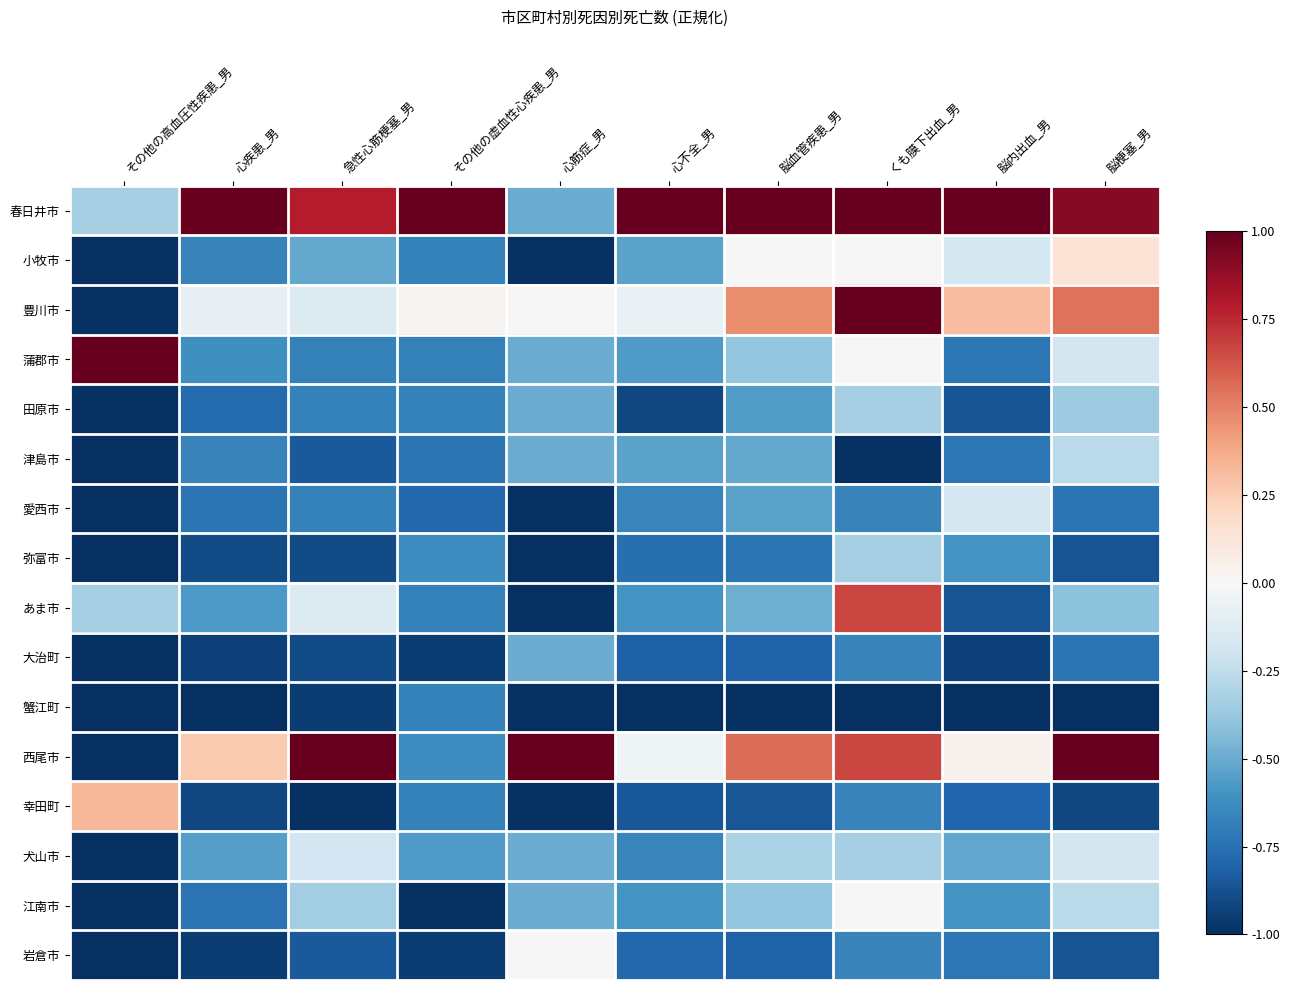

Reading right to left, transcribe all the data shown in this chart.

春日井市: 脳梗塞_男=0.9	脳内出血_男=1.0	くも膜下出血_男=1.0	脳血管疾患_男=1.0	心不全_男=1.0	心筋症_男=-0.5	その他の虚血性心疾患_男=1.0	急性心筋梗塞_男=0.8	心疾患_男=1.0	その他の高血圧性疾患_男=-0.3
小牧市: 脳梗塞_男=0.1	脳内出血_男=-0.2	くも膜下出血_男=0.0	脳血管疾患_男=0.0	心不全_男=-0.5	心筋症_男=-1.0	その他の虚血性心疾患_男=-0.7	急性心筋梗塞_男=-0.5	心疾患_男=-0.7	その他の高血圧性疾患_男=-1.0
豊川市: 脳梗塞_男=0.5	脳内出血_男=0.3	くも膜下出血_男=1.0	脳血管疾患_男=0.5	心不全_男=-0.1	心筋症_男=0.0	その他の虚血性心疾患_男=0.0	急性心筋梗塞_男=-0.1	心疾患_男=-0.1	その他の高血圧性疾患_男=-1.0
蒲郡市: 脳梗塞_男=-0.2	脳内出血_男=-0.7	くも膜下出血_男=0.0	脳血管疾患_男=-0.4	心不全_男=-0.6	心筋症_男=-0.5	その他の虚血性心疾患_男=-0.7	急性心筋梗塞_男=-0.7	心疾患_男=-0.6	その他の高血圧性疾患_男=1.0
田原市: 脳梗塞_男=-0.4	脳内出血_男=-0.9	くも膜下出血_男=-0.3	脳血管疾患_男=-0.6	心不全_男=-0.9	心筋症_男=-0.5	その他の虚血性心疾患_男=-0.7	急性心筋梗塞_男=-0.7	心疾患_男=-0.8	その他の高血圧性疾患_男=-1.0
津島市: 脳梗塞_男=-0.3	脳内出血_男=-0.7	くも膜下出血_男=-1.0	脳血管疾患_男=-0.5	心不全_男=-0.5	心筋症_男=-0.5	その他の虚血性心疾患_男=-0.7	急性心筋梗塞_男=-0.8	心疾患_男=-0.7	その他の高血圧性疾患_男=-1.0
愛西市: 脳梗塞_男=-0.7	脳内出血_男=-0.2	くも膜下出血_男=-0.7	脳血管疾患_男=-0.5	心不全_男=-0.7	心筋症_男=-1.0	その他の虚血性心疾患_男=-0.8	急性心筋梗塞_男=-0.7	心疾患_男=-0.7	その他の高血圧性疾患_男=-1.0
弥富市: 脳梗塞_男=-0.9	脳内出血_男=-0.6	くも膜下出血_男=-0.3	脳血管疾患_男=-0.7	心不全_男=-0.8	心筋症_男=-1.0	その他の虚血性心疾患_男=-0.6	急性心筋梗塞_男=-0.9	心疾患_男=-0.9	その他の高血圧性疾患_男=-1.0
あま市: 脳梗塞_男=-0.4	脳内出血_男=-0.9	くも膜下出血_男=0.7	脳血管疾患_男=-0.5	心不全_男=-0.6	心筋症_男=-1.0	その他の虚血性心疾患_男=-0.7	急性心筋梗塞_男=-0.1	心疾患_男=-0.6	その他の高血圧性疾患_男=-0.3
大治町: 脳梗塞_男=-0.7	脳内出血_男=-0.9	くも膜下出血_男=-0.7	脳血管疾患_男=-0.8	心不全_男=-0.8	心筋症_男=-0.5	その他の虚血性心疾患_男=-0.9	急性心筋梗塞_男=-0.9	心疾患_男=-0.9	その他の高血圧性疾患_男=-1.0
蟹江町: 脳梗塞_男=-1.0	脳内出血_男=-1.0	くも膜下出血_男=-1.0	脳血管疾患_男=-1.0	心不全_男=-1.0	心筋症_男=-1.0	その他の虚血性心疾患_男=-0.7	急性心筋梗塞_男=-0.9	心疾患_男=-1.0	その他の高血圧性疾患_男=-1.0
西尾市: 脳梗塞_男=1.0	脳内出血_男=0.0	くも膜下出血_男=0.7	脳血管疾患_男=0.6	心不全_男=-0.0	心筋症_男=1.0	その他の虚血性心疾患_男=-0.6	急性心筋梗塞_男=1.0	心疾患_男=0.3	その他の高血圧性疾患_男=-1.0
幸田町: 脳梗塞_男=-0.9	脳内出血_男=-0.8	くも膜下出血_男=-0.7	脳血管疾患_男=-0.9	心不全_男=-0.8	心筋症_男=-1.0	その他の虚血性心疾患_男=-0.7	急性心筋梗塞_男=-1.0	心疾患_男=-0.9	その他の高血圧性疾患_男=0.3
犬山市: 脳梗塞_男=-0.2	脳内出血_男=-0.5	くも膜下出血_男=-0.3	脳血管疾患_男=-0.3	心不全_男=-0.7	心筋症_男=-0.5	その他の虚血性心疾患_男=-0.6	急性心筋梗塞_男=-0.2	心疾患_男=-0.5	その他の高血圧性疾患_男=-1.0
江南市: 脳梗塞_男=-0.3	脳内出血_男=-0.6	くも膜下出血_男=0.0	脳血管疾患_男=-0.4	心不全_男=-0.6	心筋症_男=-0.5	その他の虚血性心疾患_男=-1.0	急性心筋梗塞_男=-0.4	心疾患_男=-0.7	その他の高血圧性疾患_男=-1.0
岩倉市: 脳梗塞_男=-0.9	脳内出血_男=-0.7	くも膜下出血_男=-0.7	脳血管疾患_男=-0.8	心不全_男=-0.8	心筋症_男=0.0	その他の虚血性心疾患_男=-0.9	急性心筋梗塞_男=-0.8	心疾患_男=-0.9	その他の高血圧性疾患_男=-1.0